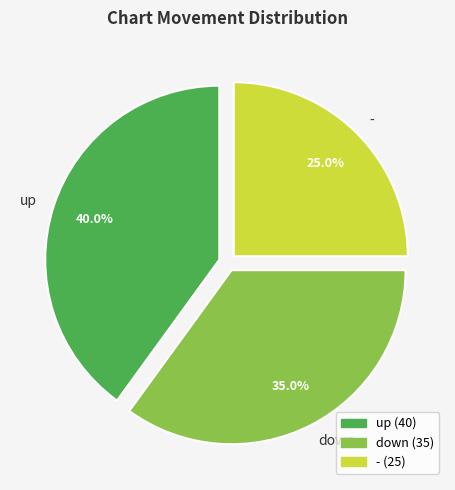

What percentage do - and down together represent?

60.0%